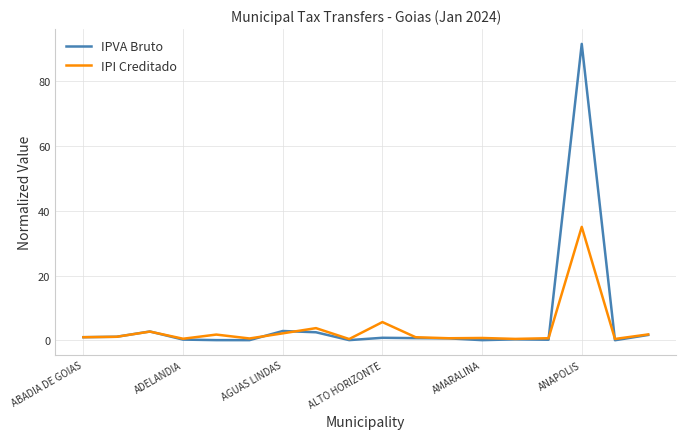

List the series in order of their peak value, lowest first.

IPI Creditado, IPVA Bruto